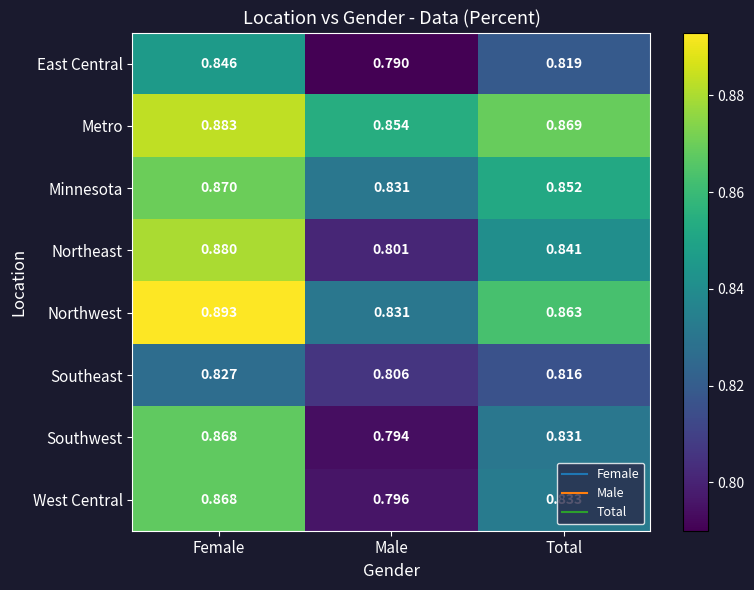

What is the total value across all series at Male?

6.5